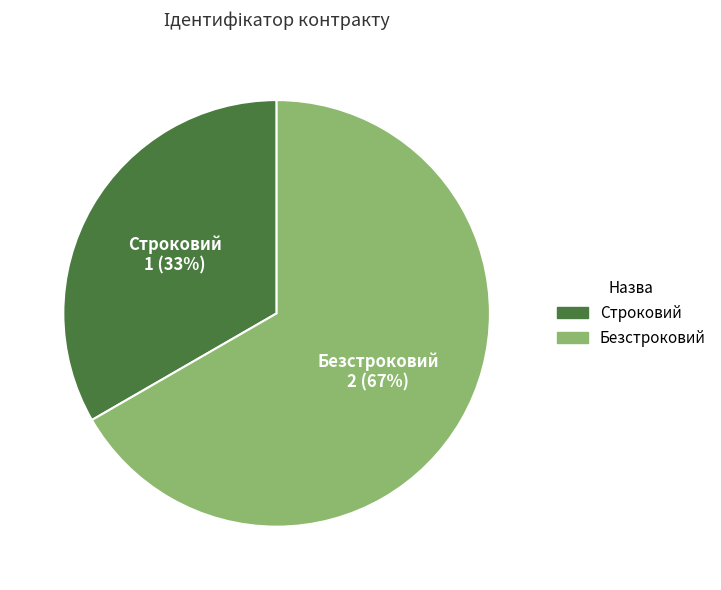

To the nearest percent, what is the average slice percentage?

50%